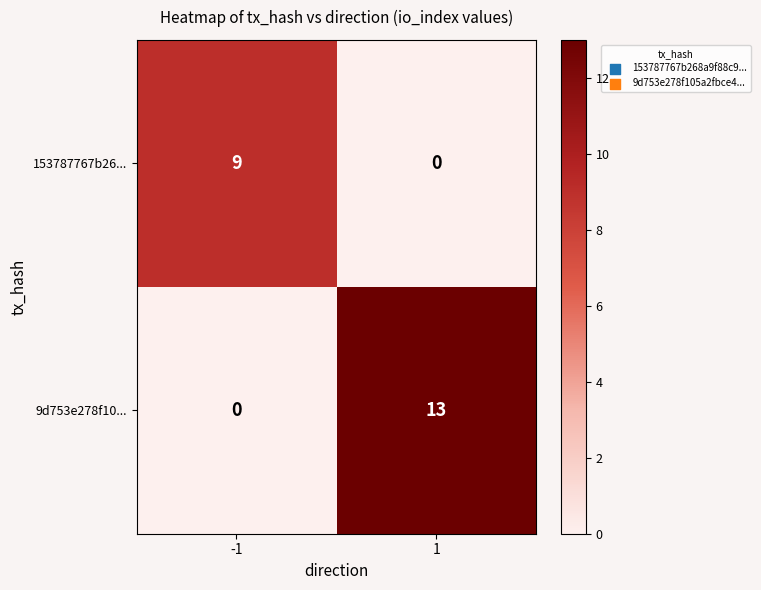

List the series in order of their peak value, highest first.

9d753e278f10..., 153787767b26...